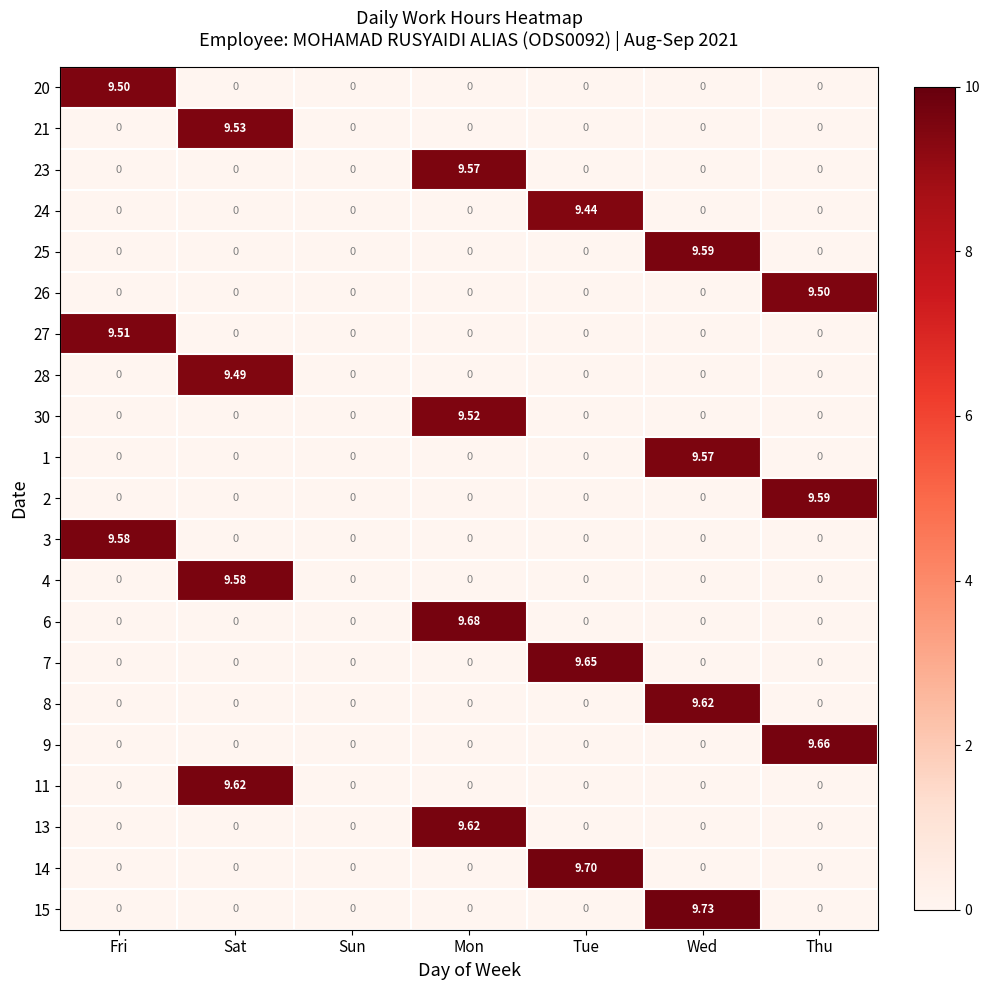

Which label corresponds to the largest value in the chart?

Wed